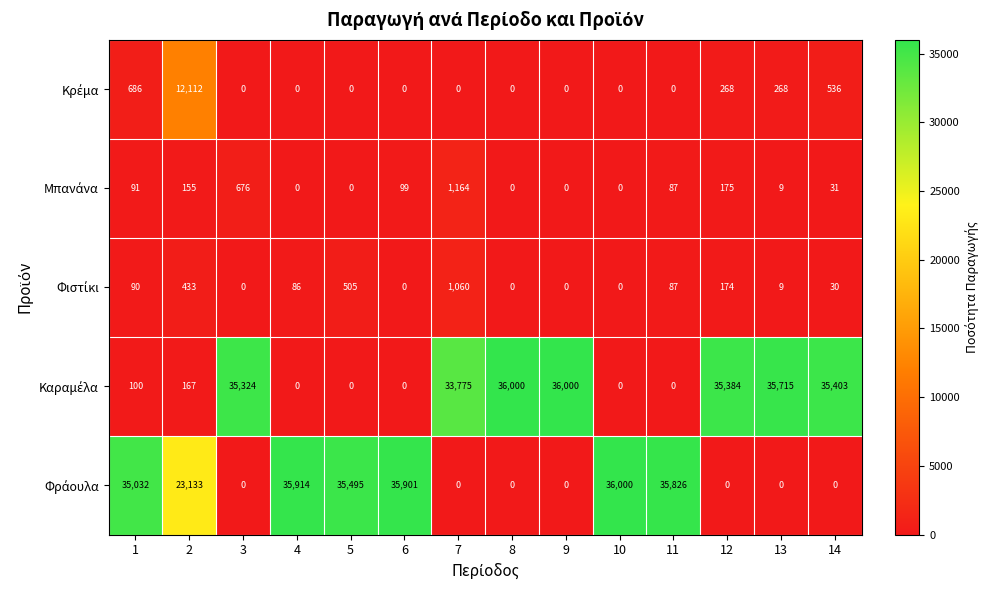

At how many categories does at least one series exceed 28428?

13